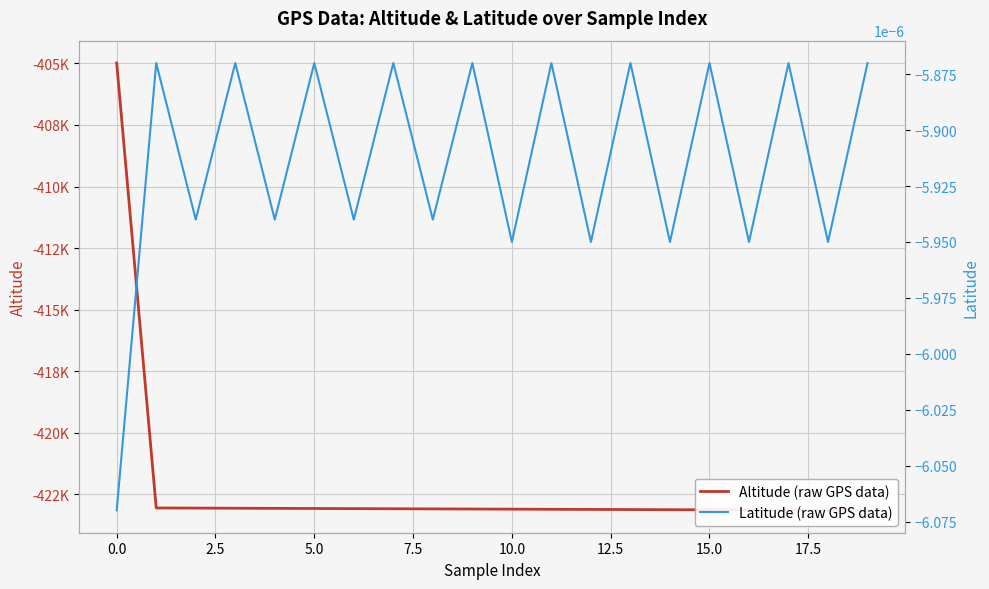

Which category has the lowest value in the Altitude (raw GPS data) series?

19